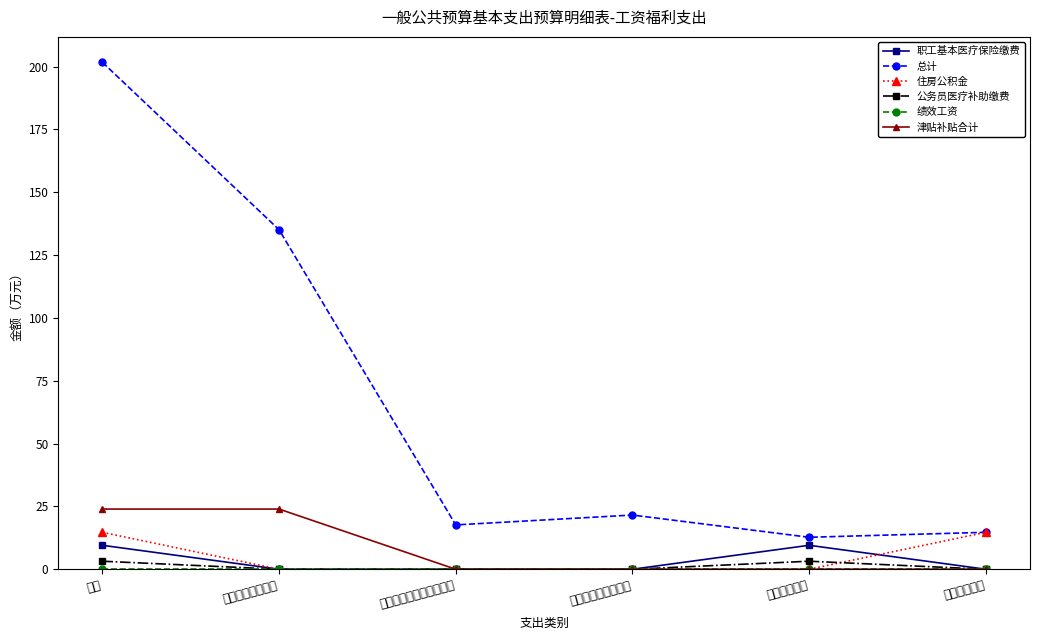

What is the total value across all series at 社会保障和就业支出?

21.6